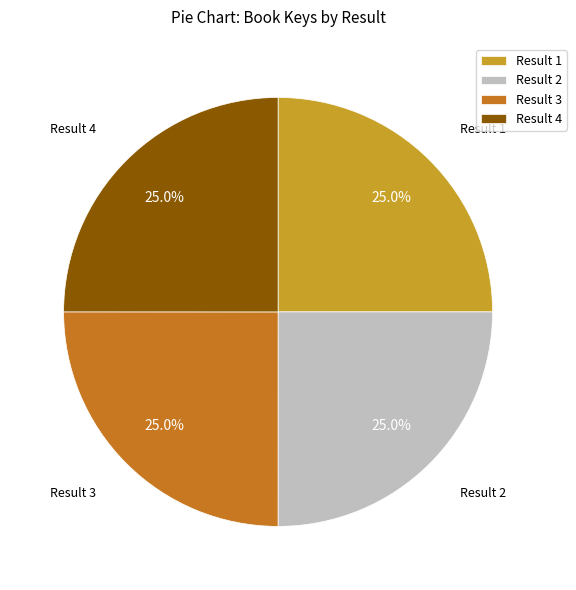

What percentage do Result 3 and Result 2 together represent?

50.0%